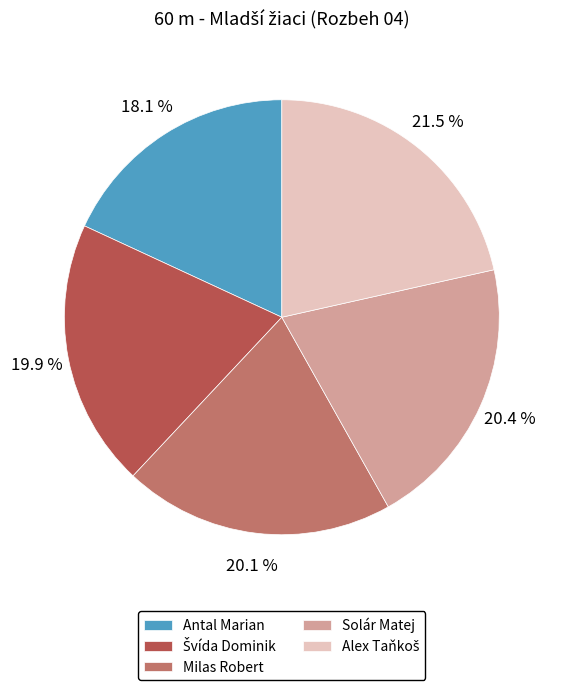

To the nearest percent, what is the difference between the largest and smallest slice percentages?

3%